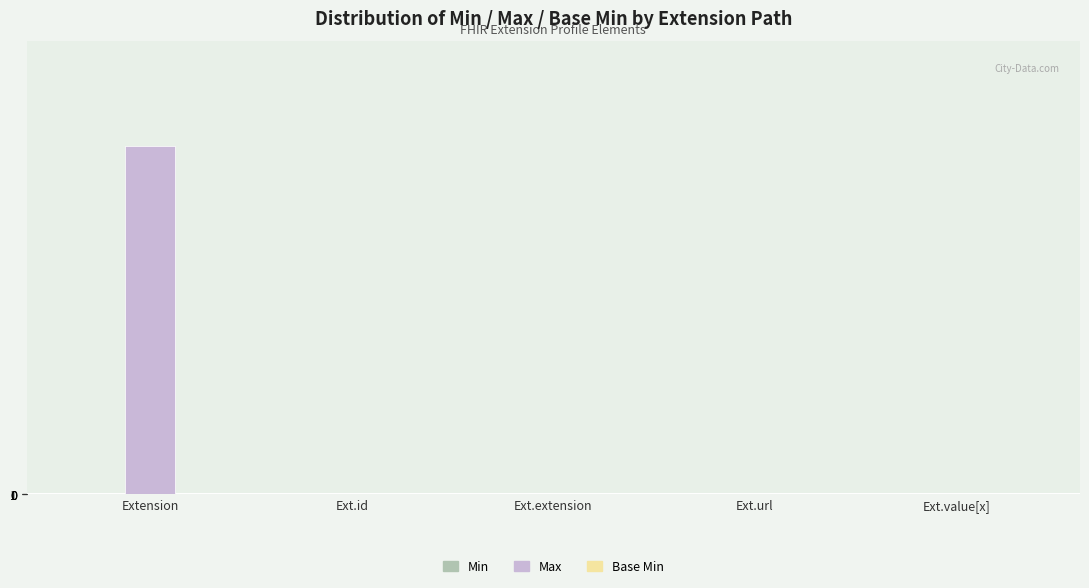

The value of Max at Extension is 1661. True or false?

False